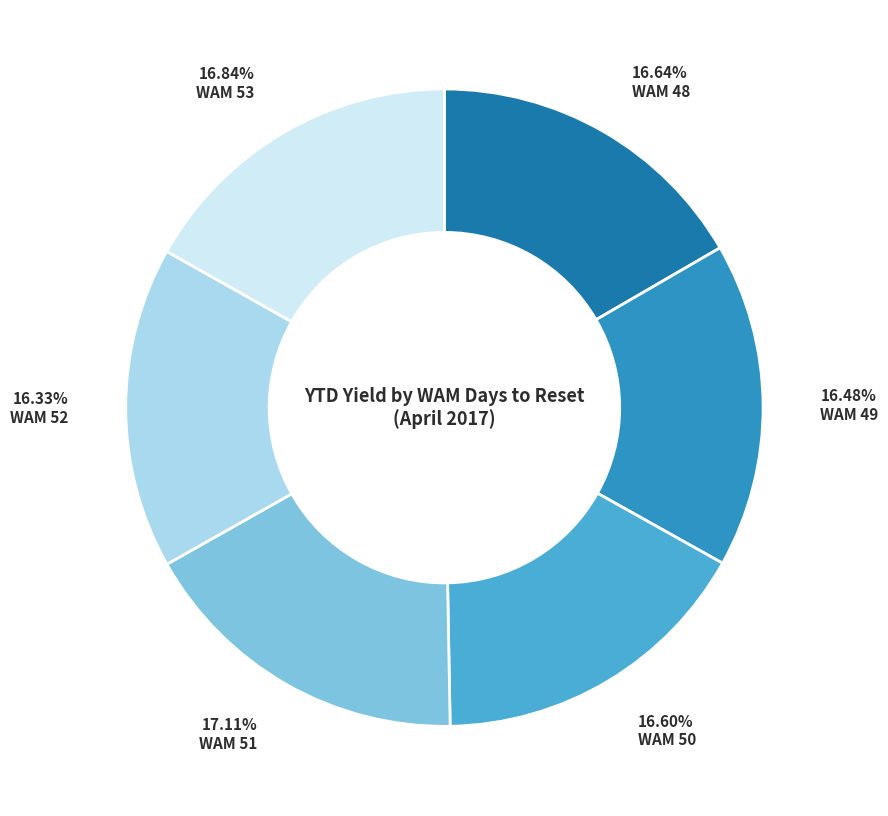

To the nearest percent, what is the difference between the largest and smallest slice percentages?

1%